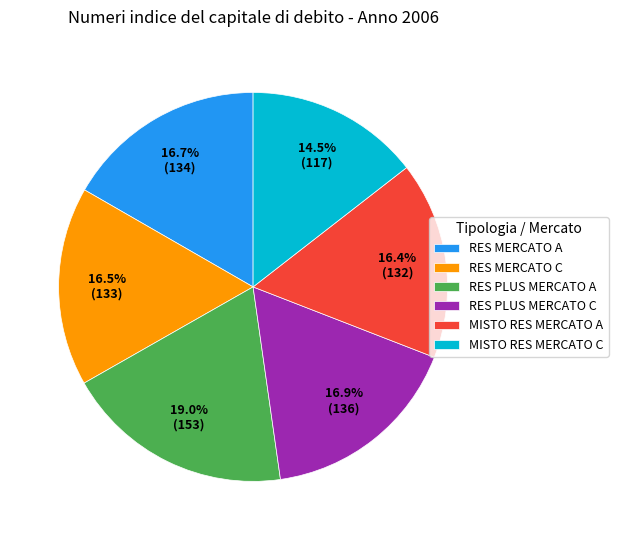

What percentage is the RES PLUS MERCATO C slice, to the nearest percent?

17%